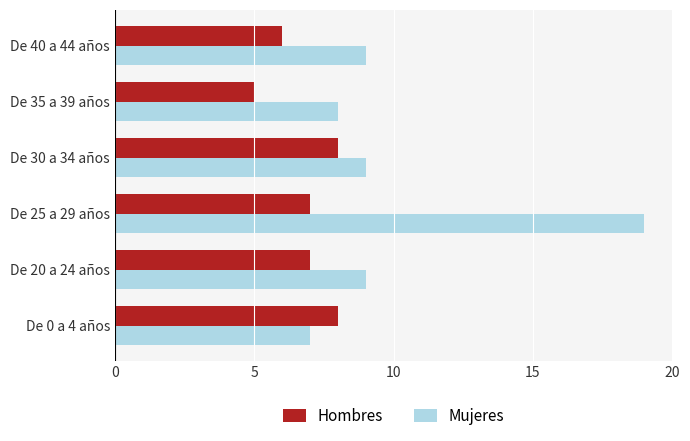

At how many categories does at least one series exceed 7?

6